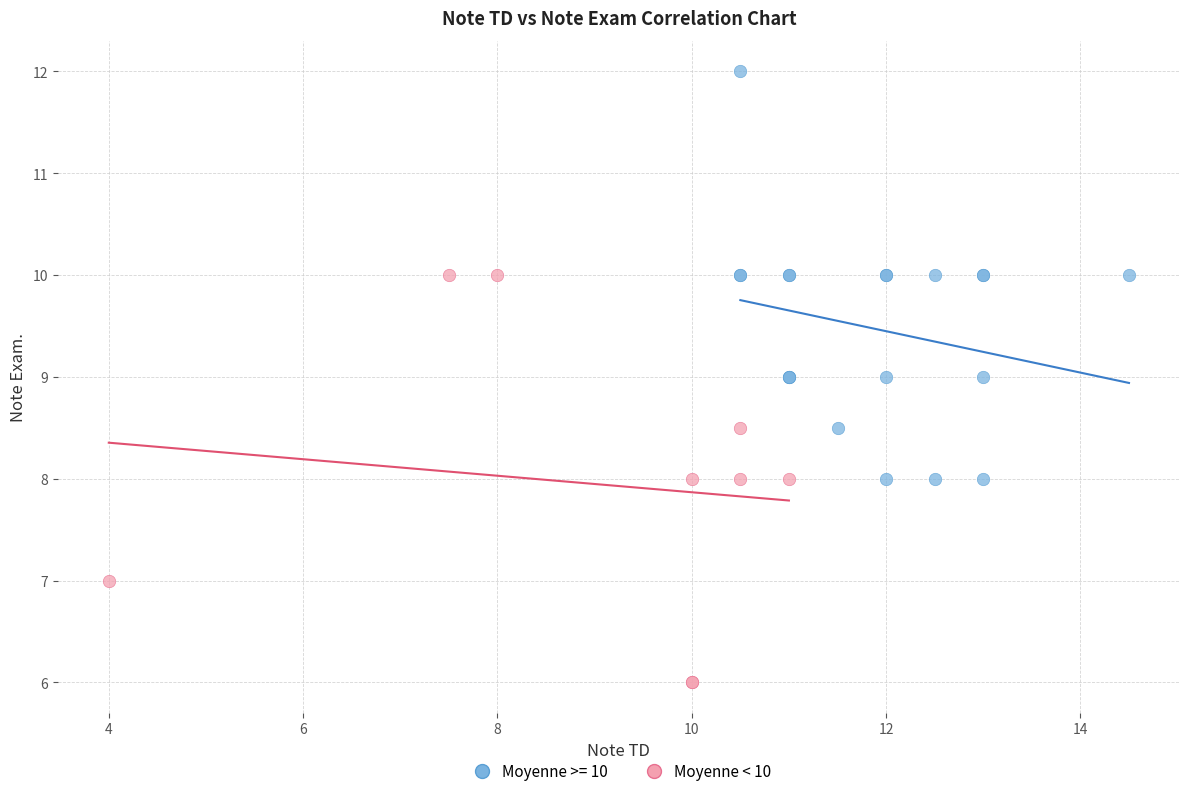

Which series contains the highest Y value?

Moyenne >= 10